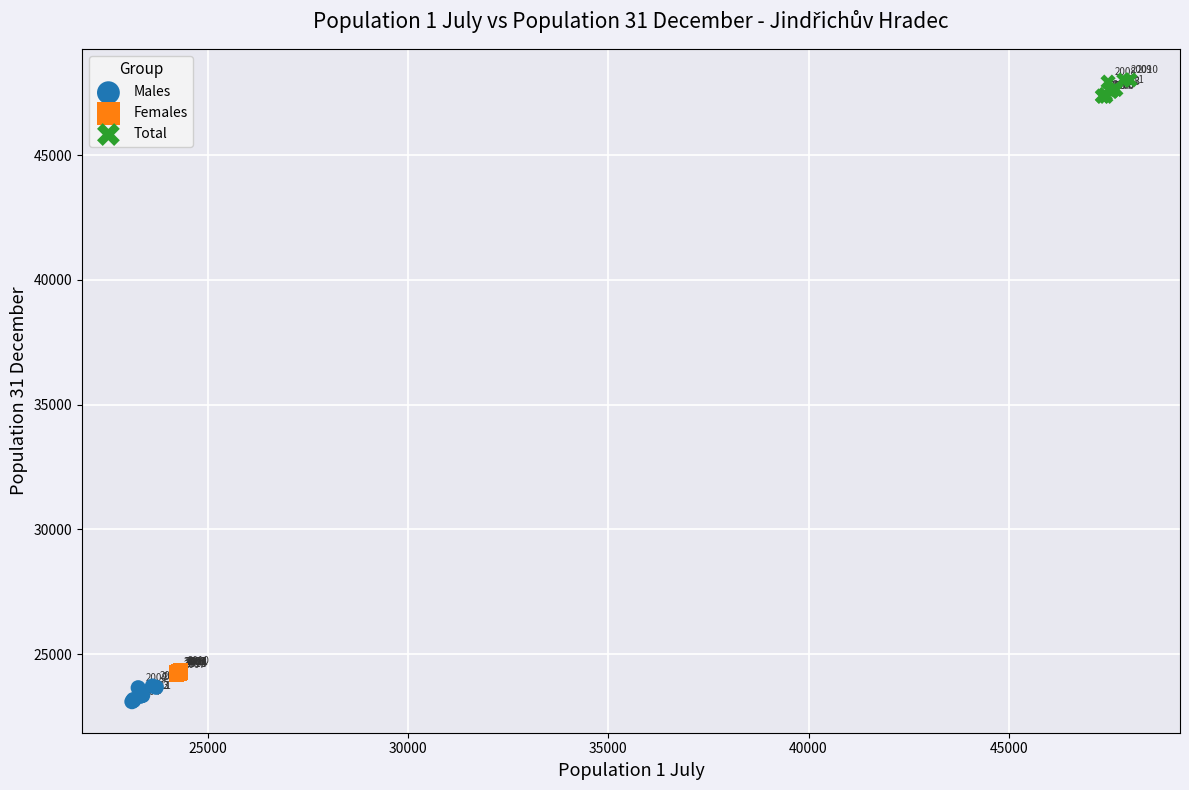

Which series reaches the minimum Y coordinate?

Males